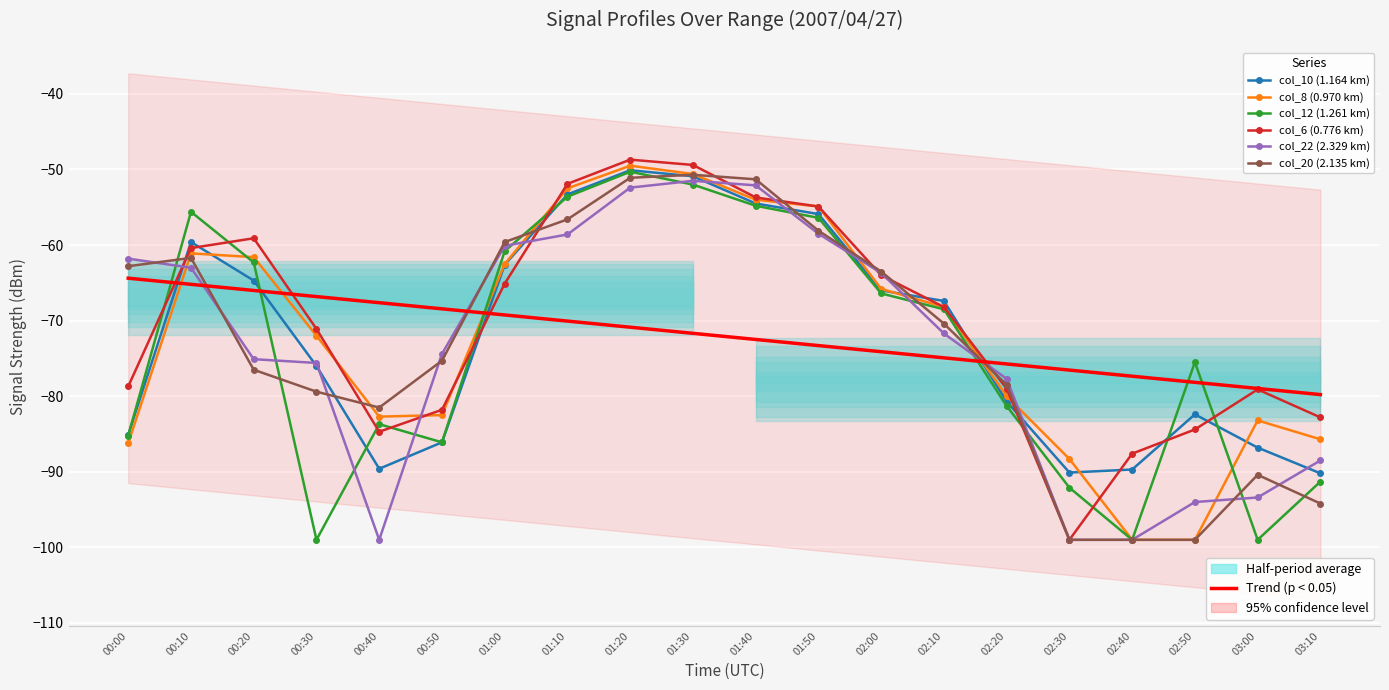

The value of col_12 (1.261 km) at 01:10 is -93.3. True or false?

False